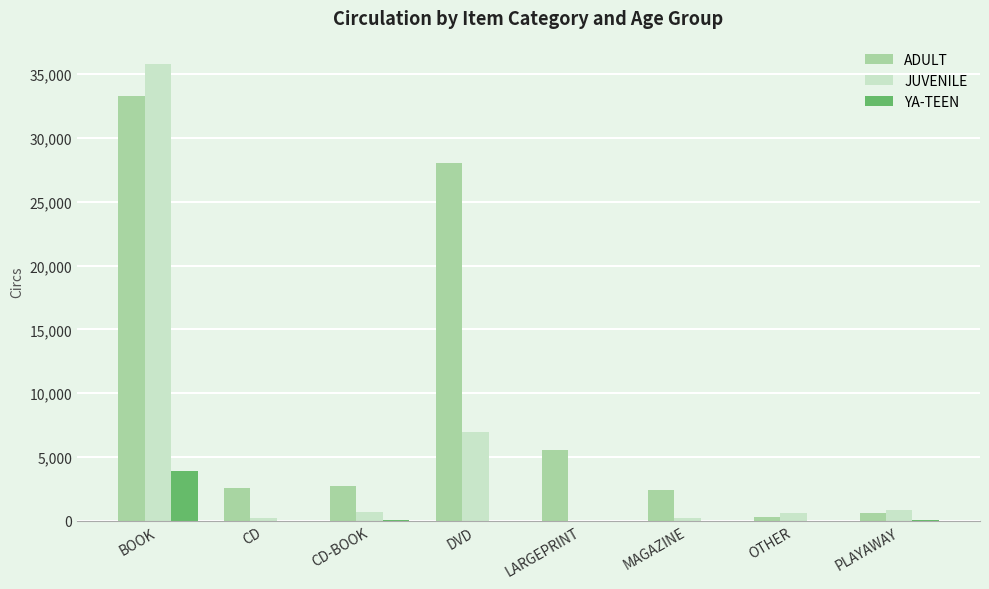

Where is ADULT nearest to the value 16819?

DVD